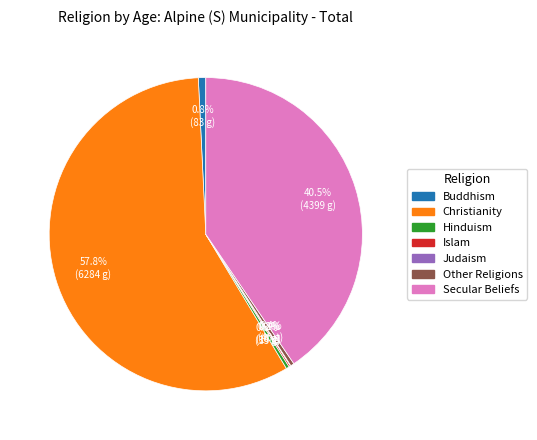

Is there a majority slice in this chart?

Yes